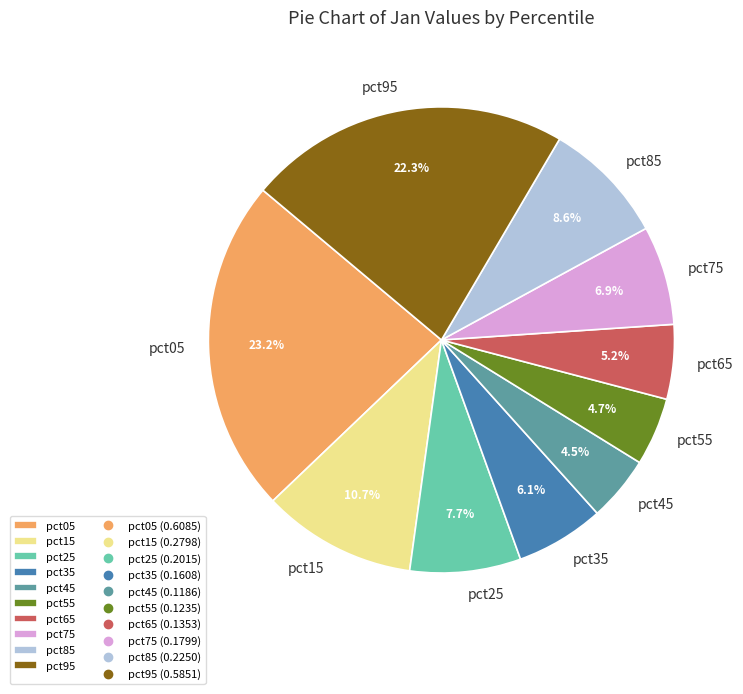

Does pct65 represent more than half of the total?

No